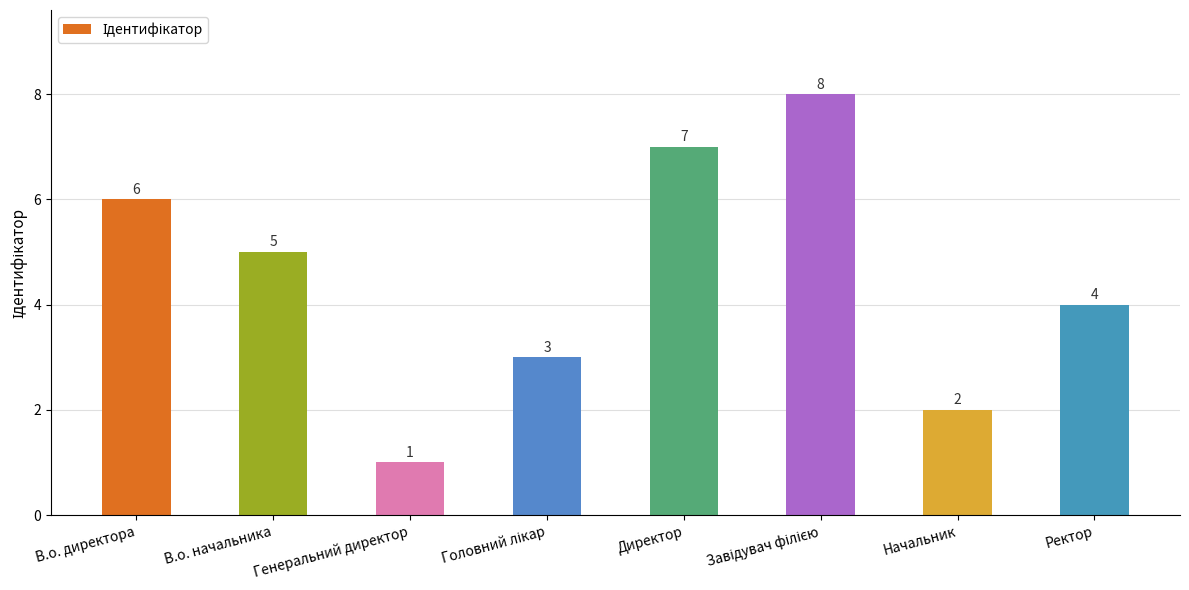

Approximately how many times larger is the value at Директор compared to Генеральний директор?

7.0